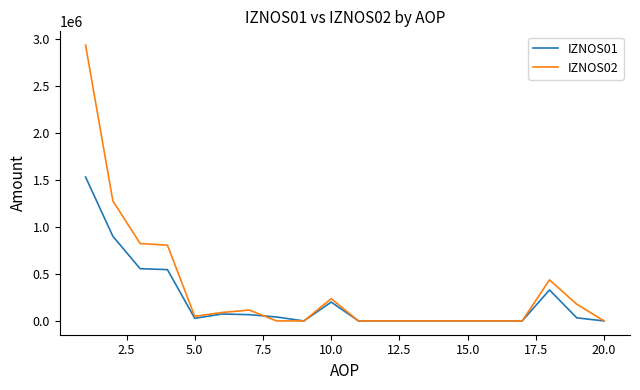

List the series in order of their peak value, lowest first.

IZNOS01, IZNOS02